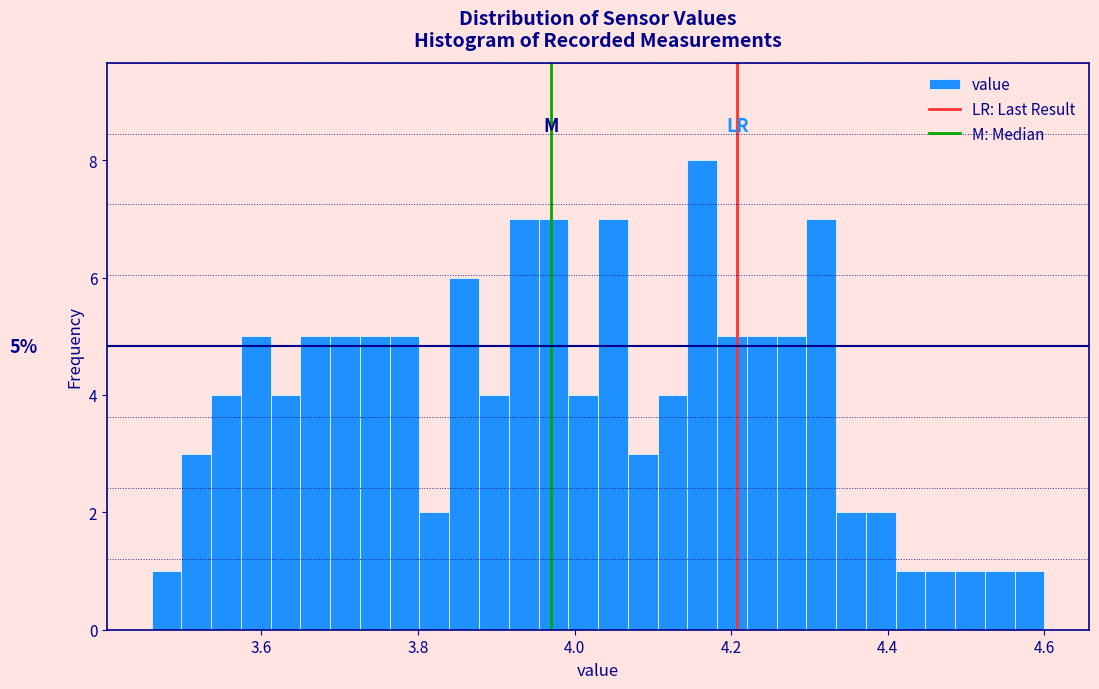

Around what value on the x-axis is the tallest bar? Give the approximate position of its centre, as read against the axis.

4.16